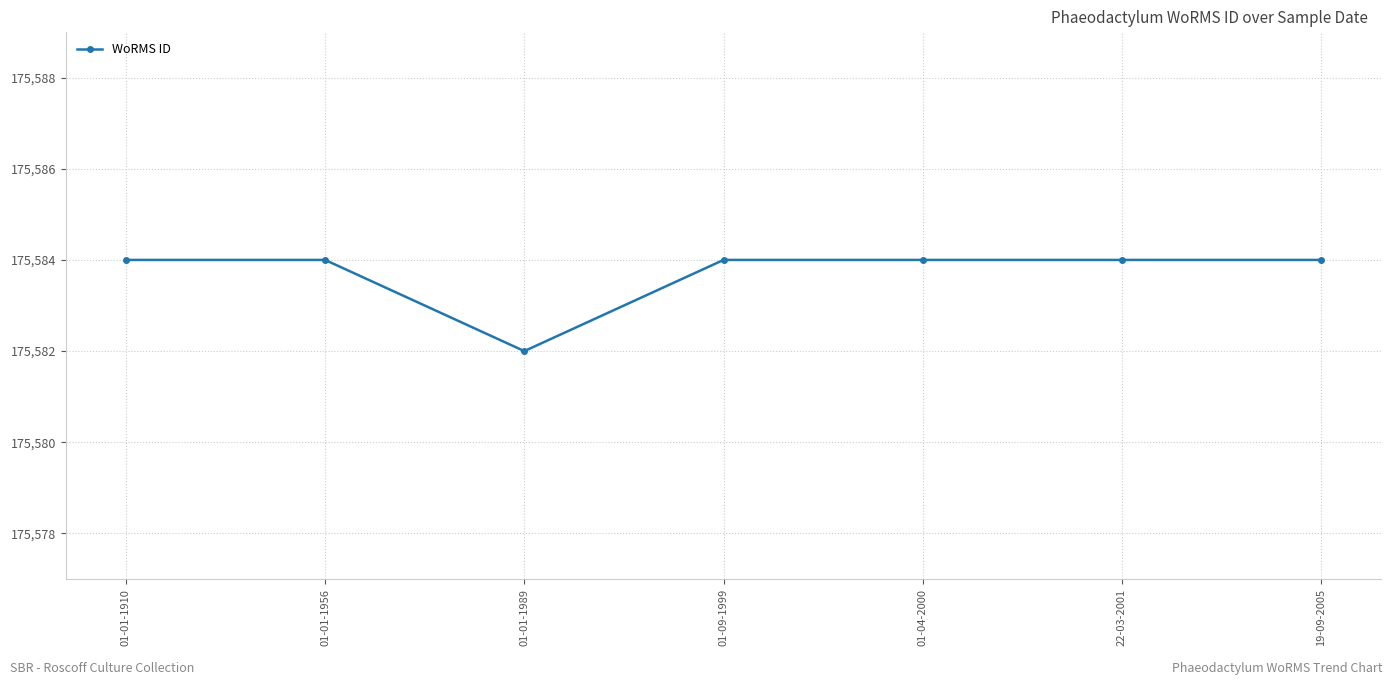

What is the approximate value at 01-01-1956?

175584